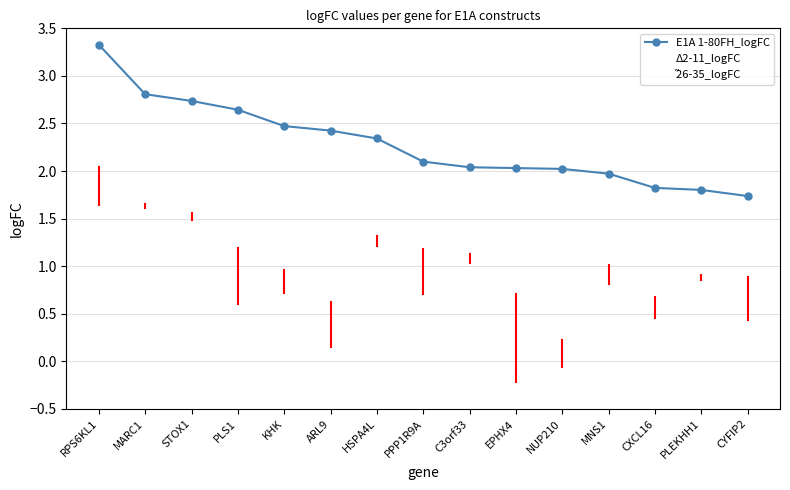

Which series changed the most between MARC1 and C3orf33?

E1A 1-80FH_logFC